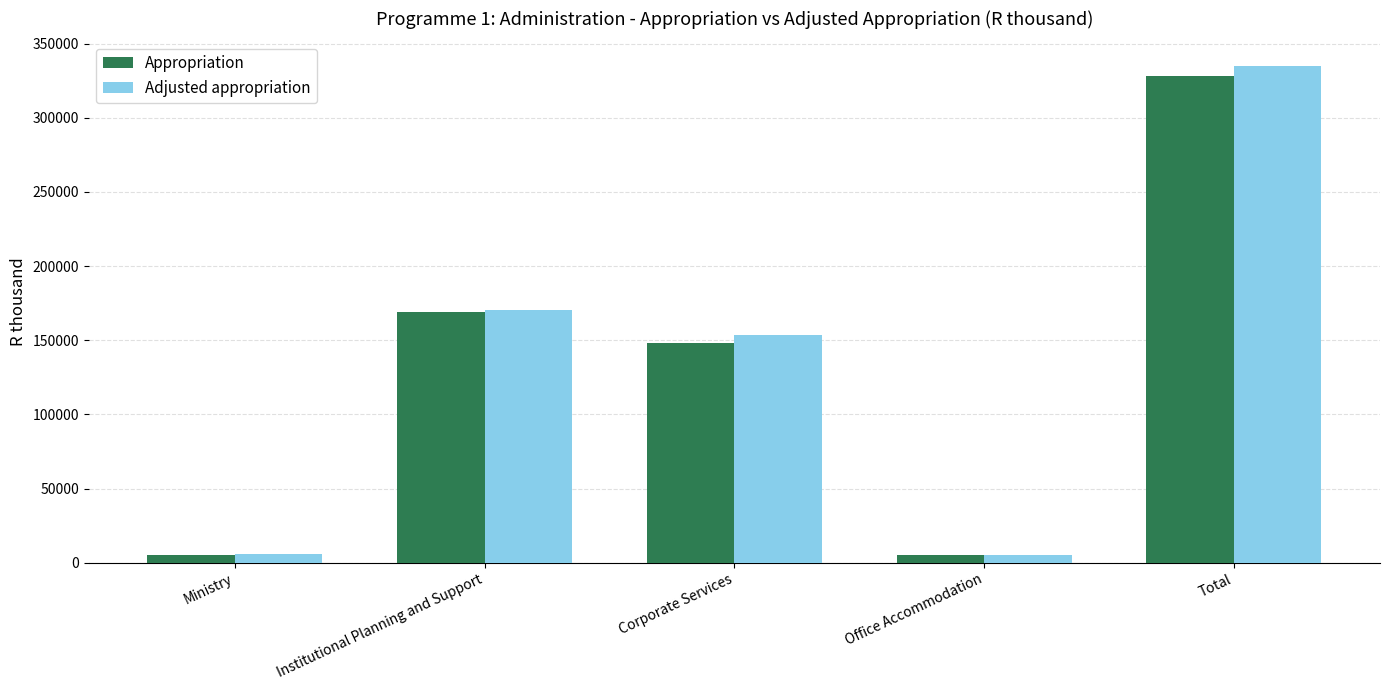

Count the number of categories in the chart.

5